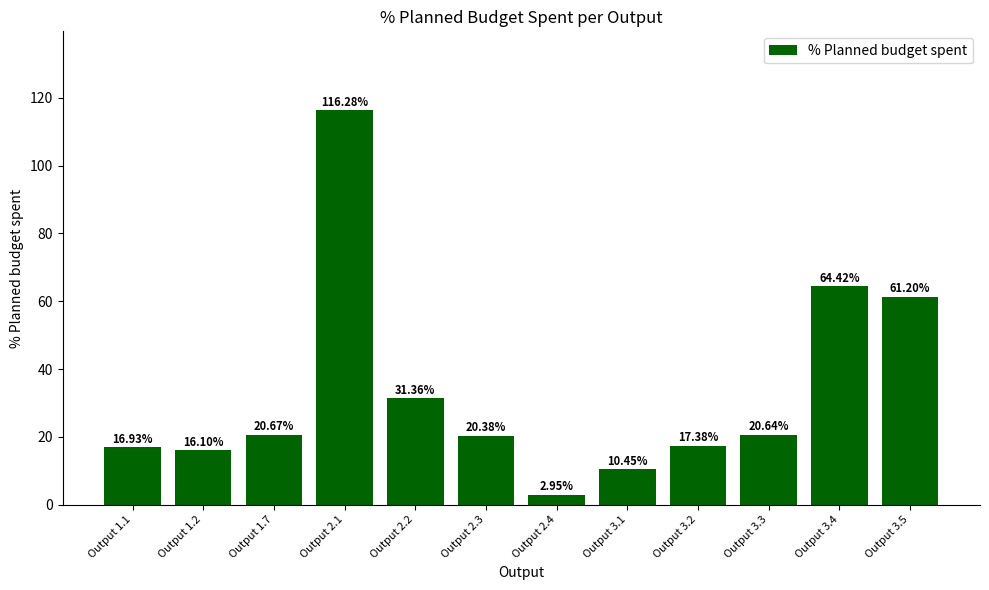

Between Output 2.3 and Output 2.4, which is larger?

Output 2.3